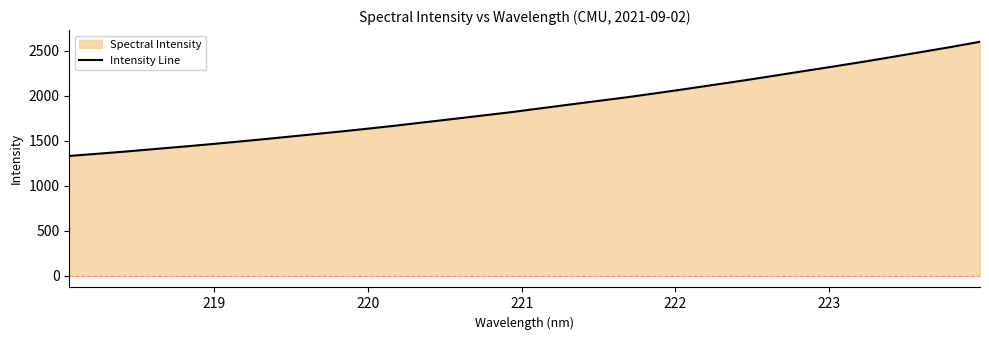

How many values are below 1859?

16